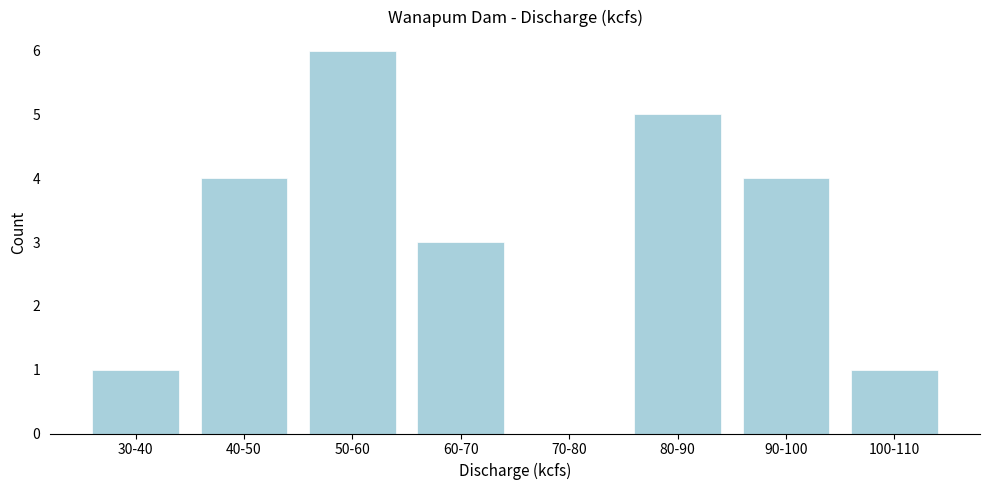

Reading left to right, list all the values displayed in this chart.

30-40=1	40-50=4	50-60=6	60-70=3	70-80=0	80-90=5	90-100=4	100-110=1